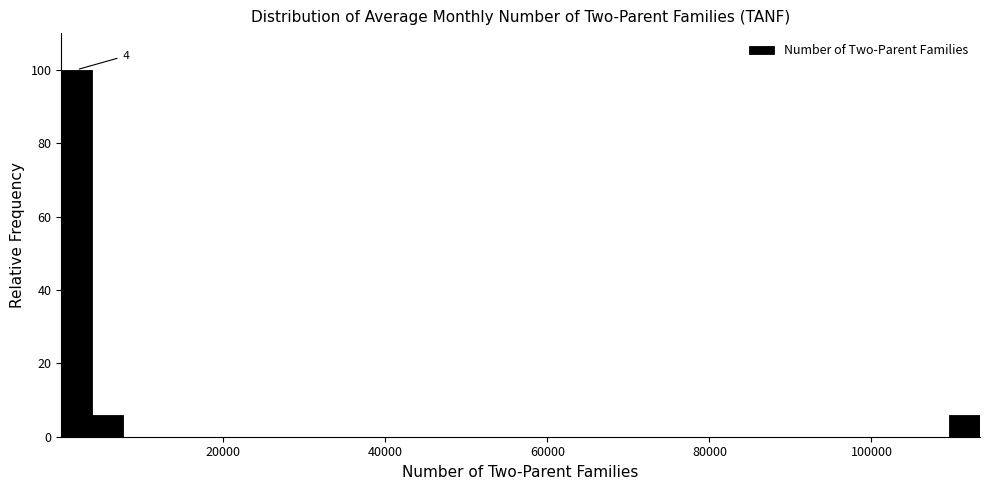

Read against the x-axis, roughly where is the centre of the tallest bar?

2000